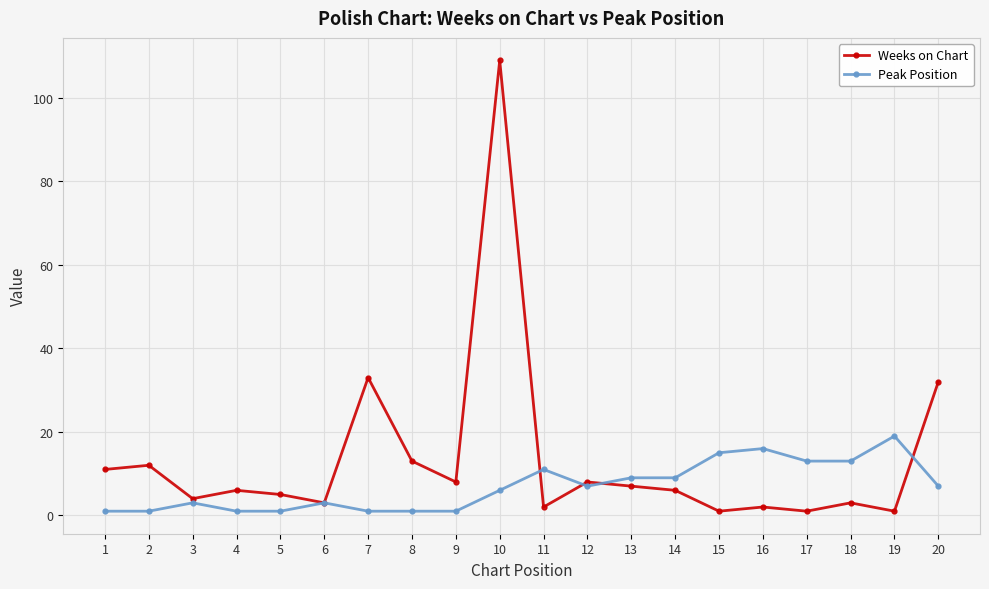

Reading left to right, transcribe all the data shown in this chart.

Weeks on Chart: 11	12	4	6	5	3	33	13	8	109	2	8	7	6	1	2	1	3	1	32
Peak Position: 1	1	3	1	1	3	1	1	1	6	11	7	9	9	15	16	13	13	19	7